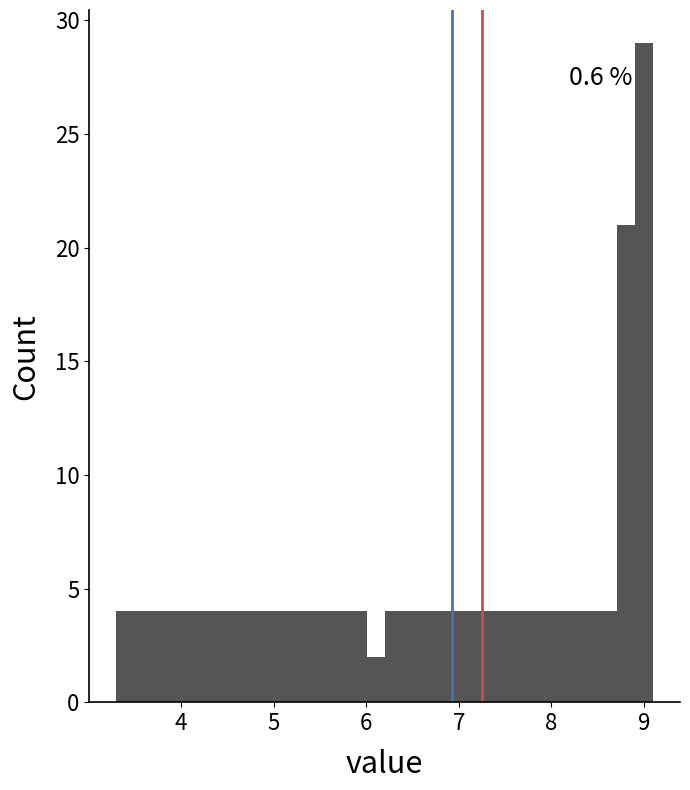

Read against the x-axis, roughly where is the centre of the tallest bar?

9.0